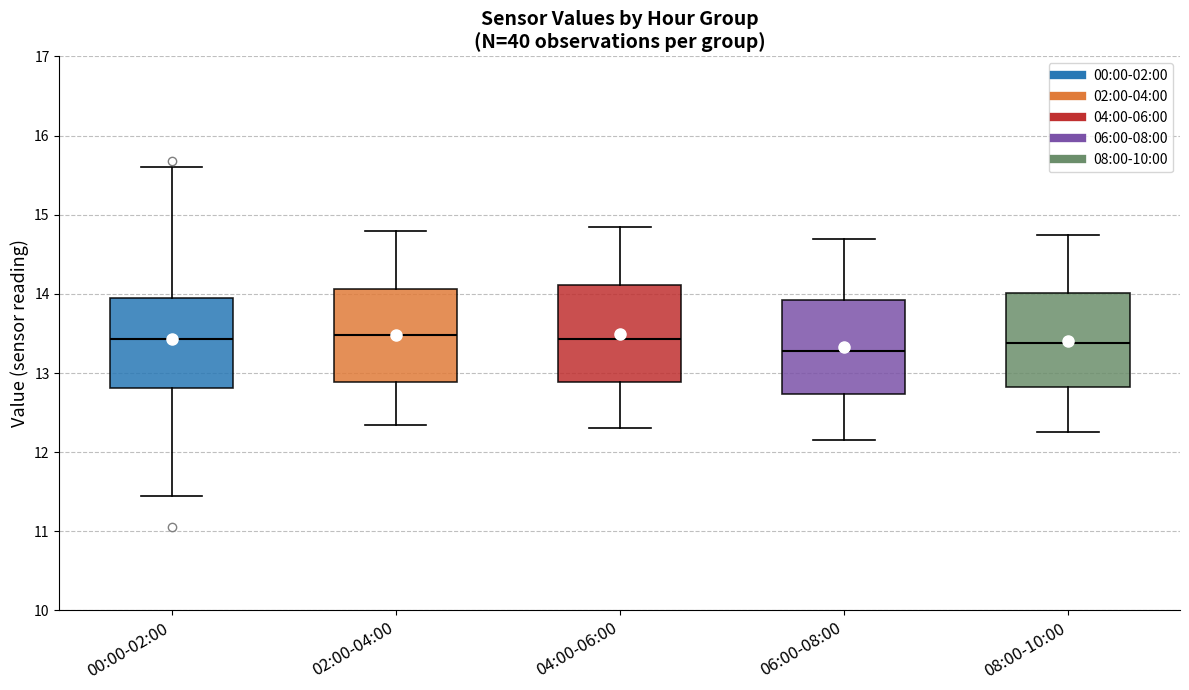

Reading left to right, transcribe this box plot: for each box, give where its median line is, the range the box spans, and where its two whiskers end, as read against the y-axis. The values are not printed on the chart, so give them approximately, as read against the axis.

00:00-02:00: median 13.4, box 12.8 to 13.9, whiskers 11.5 to 15.6
02:00-04:00: median 13.5, box 12.9 to 14.1, whiskers 12.4 to 14.8
04:00-06:00: median 13.4, box 12.9 to 14.1, whiskers 12.3 to 14.9
06:00-08:00: median 13.3, box 12.7 to 13.9, whiskers 12.2 to 14.7
08:00-10:00: median 13.4, box 12.8 to 14.0, whiskers 12.3 to 14.8